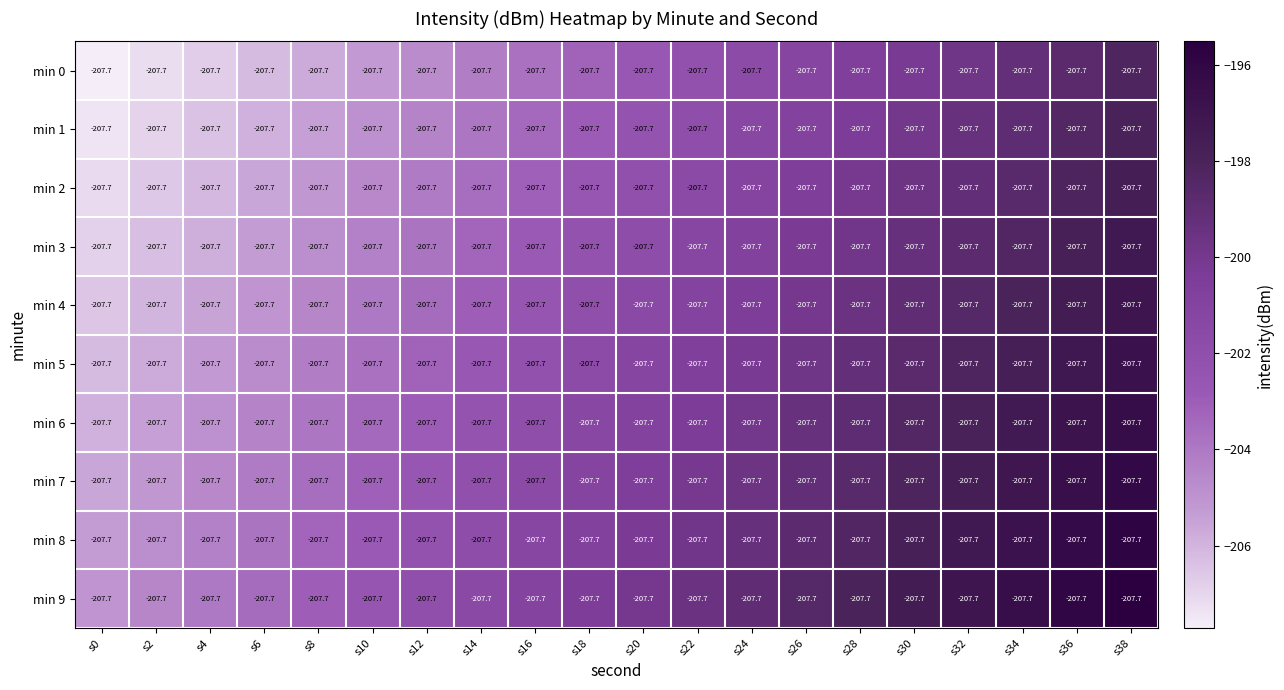

Reading right to left, extract all data points from this chart.

min 0: s38=-207.7	s36=-207.7	s34=-207.7	s32=-207.7	s30=-207.7	s28=-207.7	s26=-207.7	s24=-207.7	s22=-207.7	s20=-207.7	s18=-207.7	s16=-207.7	s14=-207.7	s12=-207.7	s10=-207.7	s8=-207.7	s6=-207.7	s4=-207.7	s2=-207.7	s0=-207.7
min 1: s38=-207.7	s36=-207.7	s34=-207.7	s32=-207.7	s30=-207.7	s28=-207.7	s26=-207.7	s24=-207.7	s22=-207.7	s20=-207.7	s18=-207.7	s16=-207.7	s14=-207.7	s12=-207.7	s10=-207.7	s8=-207.7	s6=-207.7	s4=-207.7	s2=-207.7	s0=-207.7
min 2: s38=-207.7	s36=-207.7	s34=-207.7	s32=-207.7	s30=-207.7	s28=-207.7	s26=-207.7	s24=-207.7	s22=-207.7	s20=-207.7	s18=-207.7	s16=-207.7	s14=-207.7	s12=-207.7	s10=-207.7	s8=-207.7	s6=-207.7	s4=-207.7	s2=-207.7	s0=-207.7
min 3: s38=-207.7	s36=-207.7	s34=-207.7	s32=-207.7	s30=-207.7	s28=-207.7	s26=-207.7	s24=-207.7	s22=-207.7	s20=-207.7	s18=-207.7	s16=-207.7	s14=-207.7	s12=-207.7	s10=-207.7	s8=-207.7	s6=-207.7	s4=-207.7	s2=-207.7	s0=-207.7
min 4: s38=-207.7	s36=-207.7	s34=-207.7	s32=-207.7	s30=-207.7	s28=-207.7	s26=-207.7	s24=-207.7	s22=-207.7	s20=-207.7	s18=-207.7	s16=-207.7	s14=-207.7	s12=-207.7	s10=-207.7	s8=-207.7	s6=-207.7	s4=-207.7	s2=-207.7	s0=-207.7
min 5: s38=-207.7	s36=-207.7	s34=-207.7	s32=-207.7	s30=-207.7	s28=-207.7	s26=-207.7	s24=-207.7	s22=-207.7	s20=-207.7	s18=-207.7	s16=-207.7	s14=-207.7	s12=-207.7	s10=-207.7	s8=-207.7	s6=-207.7	s4=-207.7	s2=-207.7	s0=-207.7
min 6: s38=-207.7	s36=-207.7	s34=-207.7	s32=-207.7	s30=-207.7	s28=-207.7	s26=-207.7	s24=-207.7	s22=-207.7	s20=-207.7	s18=-207.7	s16=-207.7	s14=-207.7	s12=-207.7	s10=-207.7	s8=-207.7	s6=-207.7	s4=-207.7	s2=-207.7	s0=-207.7
min 7: s38=-207.7	s36=-207.7	s34=-207.7	s32=-207.7	s30=-207.7	s28=-207.7	s26=-207.7	s24=-207.7	s22=-207.7	s20=-207.7	s18=-207.7	s16=-207.7	s14=-207.7	s12=-207.7	s10=-207.7	s8=-207.7	s6=-207.7	s4=-207.7	s2=-207.7	s0=-207.7
min 8: s38=-207.7	s36=-207.7	s34=-207.7	s32=-207.7	s30=-207.7	s28=-207.7	s26=-207.7	s24=-207.7	s22=-207.7	s20=-207.7	s18=-207.7	s16=-207.7	s14=-207.7	s12=-207.7	s10=-207.7	s8=-207.7	s6=-207.7	s4=-207.7	s2=-207.7	s0=-207.7
min 9: s38=-207.7	s36=-207.7	s34=-207.7	s32=-207.7	s30=-207.7	s28=-207.7	s26=-207.7	s24=-207.7	s22=-207.7	s20=-207.7	s18=-207.7	s16=-207.7	s14=-207.7	s12=-207.7	s10=-207.7	s8=-207.7	s6=-207.7	s4=-207.7	s2=-207.7	s0=-207.7